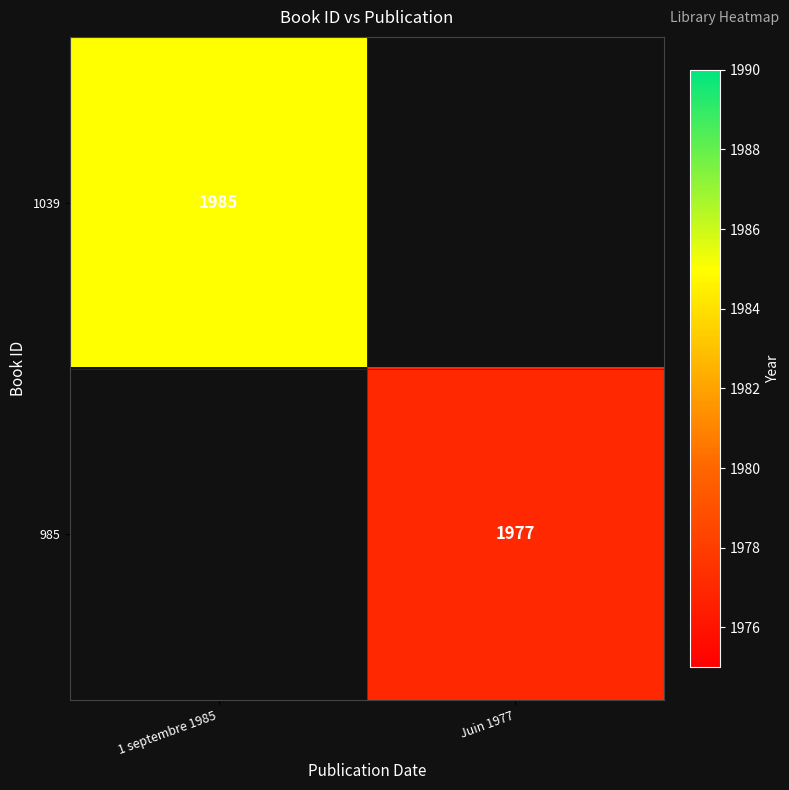

Which label corresponds to the smallest value in the chart?

Juin 1977